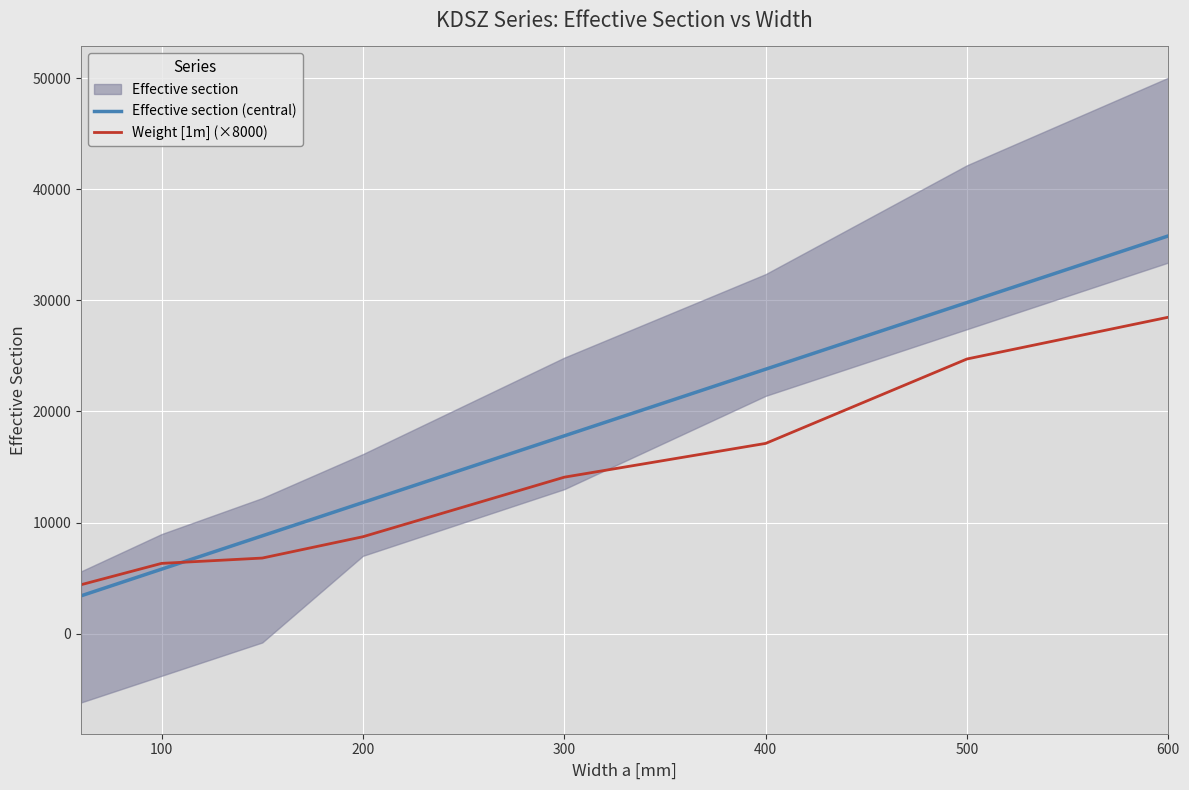

What is the highest value of the Weight [1m] (×8000) series?

28480